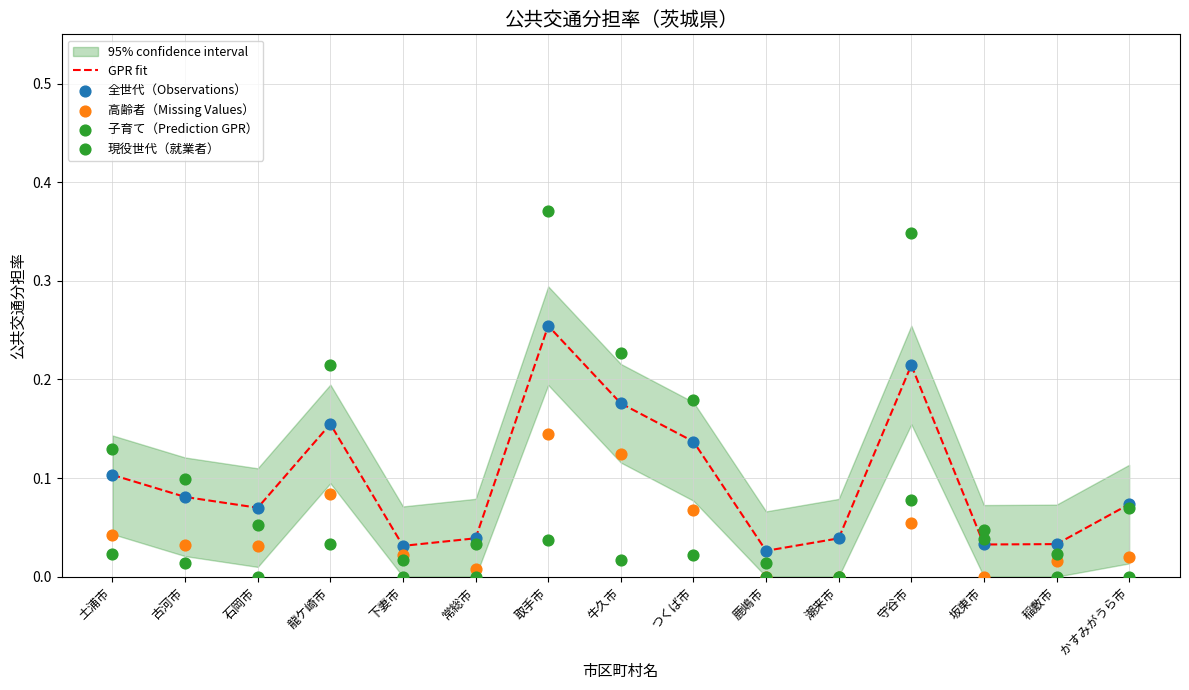

At how many categories does at least one series exceed 0?

15